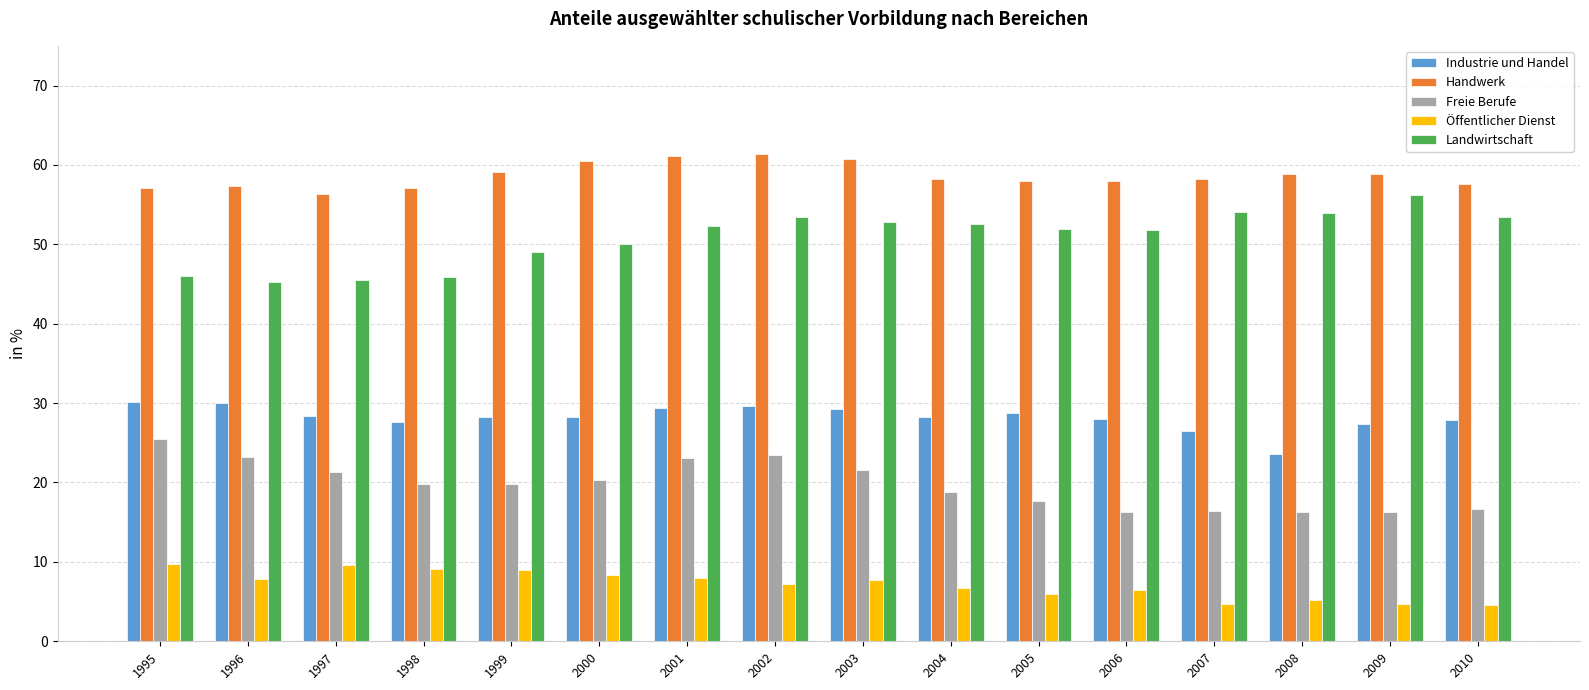

Read the Freie Berufe value at 2000.

20.4